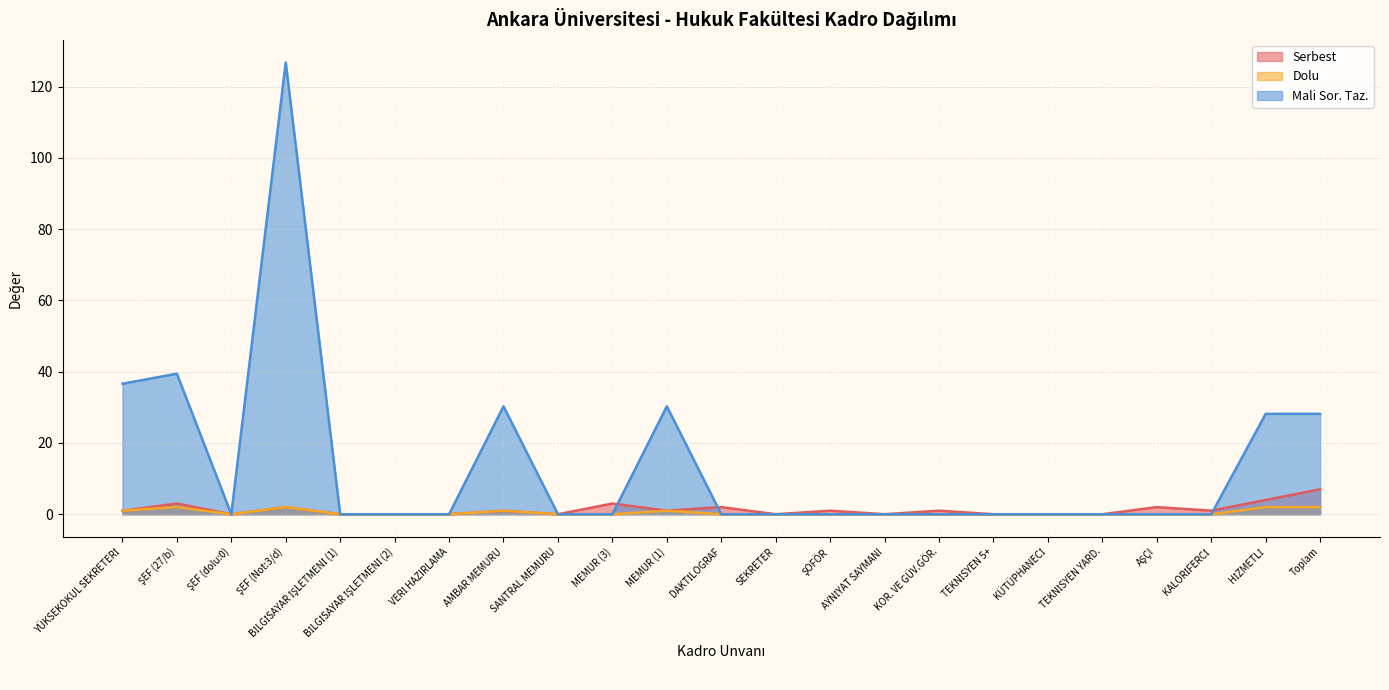

What is the sum of all Mali Sor. Taz. values?

319.7